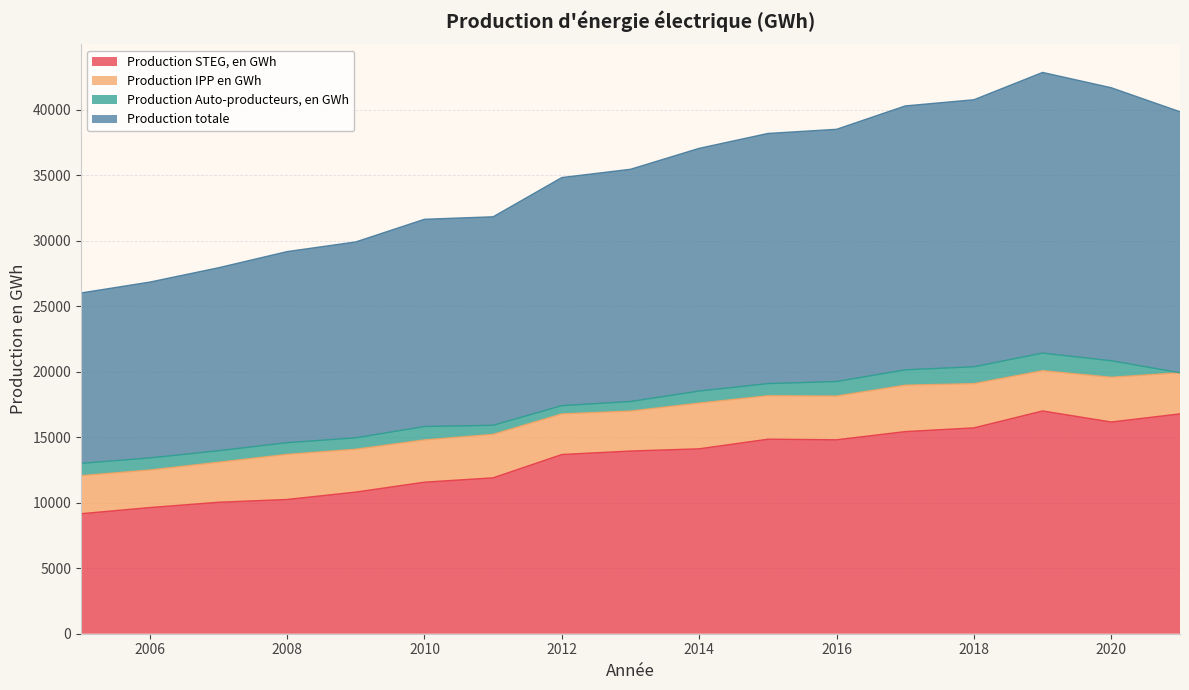

Is it true that Production totale equals 15818.9 at 2010?

True